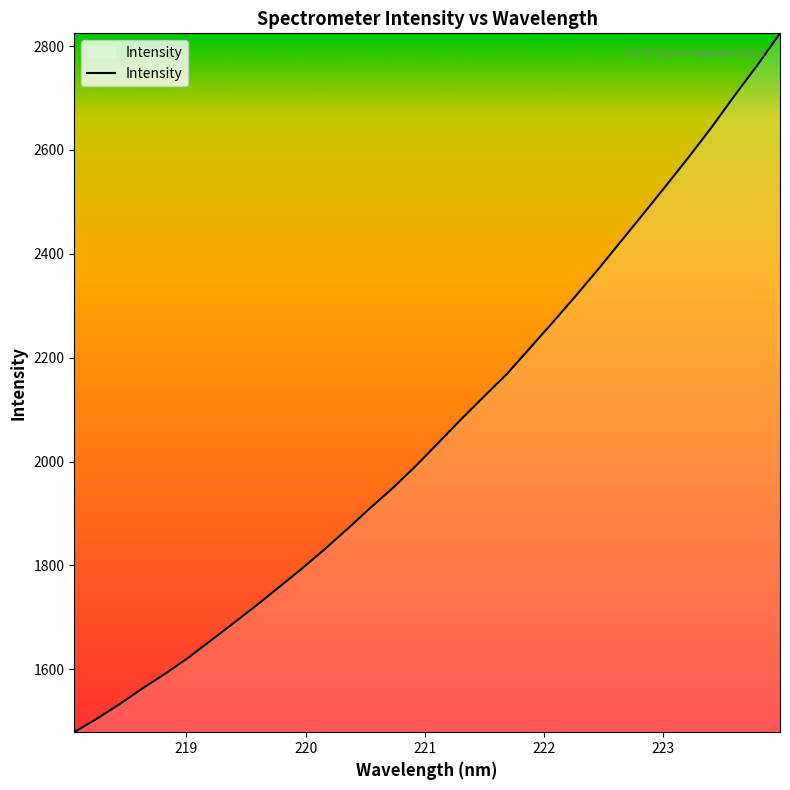

Count the number of values greater than 2036.

16